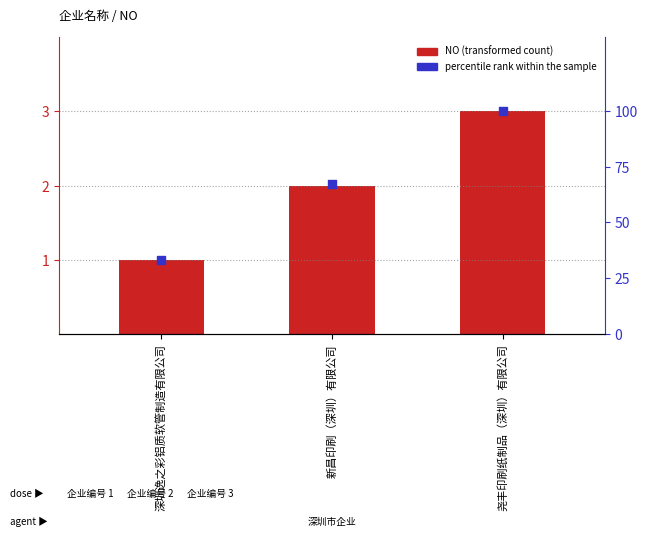

Is the value of NO at 新昌印刷（深圳）有限公司 greater than the value of percentile rank within the sample at 深圳逸之彩铝质软管制造有限公司?

No